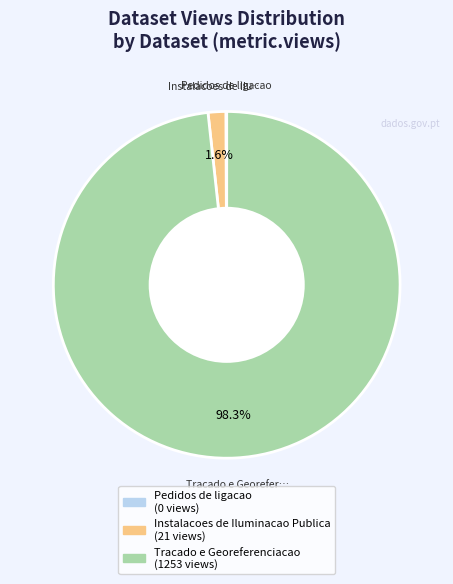

What percentage is NOT represented by Instalacoes de Iluminacao Publica?

98.4%